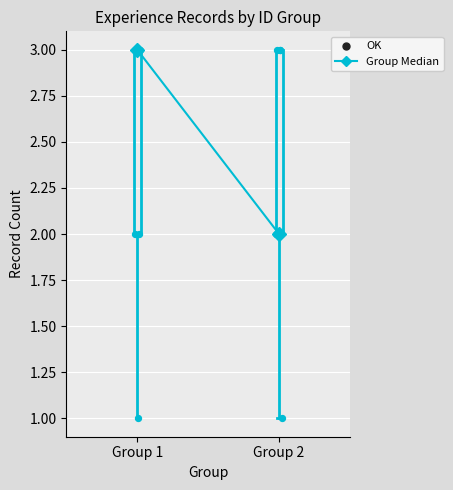

Reading left to right, read every box against the y-axis: the position of its median line, the range the box covers, and the ends of its whiskers. The values are not printed on the chart, so give them approximately, as read against the axis.

Group 1: median 3 (drawn on the box's upper edge), box 2 to 3, whiskers 1 to 3
Group 2: median 2 (drawn on the box's lower edge), box 2 to 3, whiskers 1 to 3